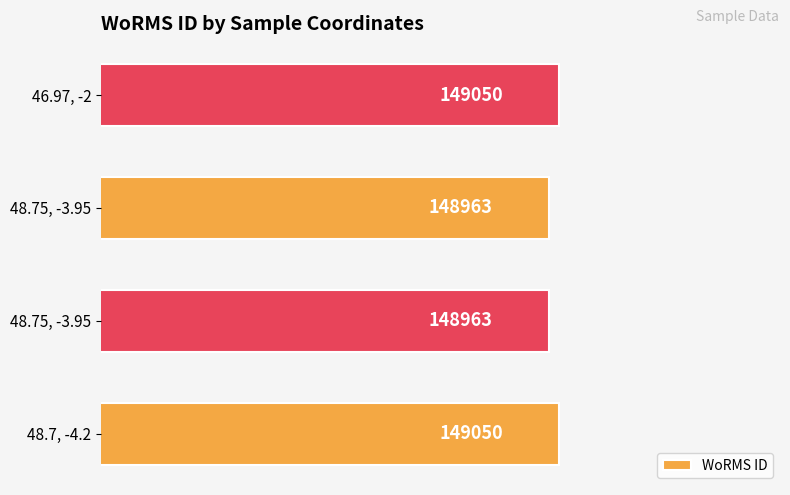

How many categories are shown in the chart?

4